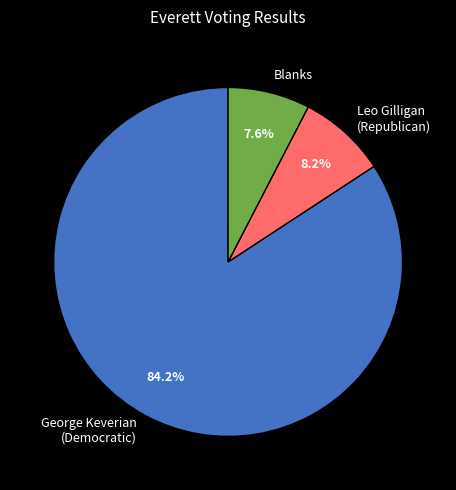

Which slice is the smallest?

Blanks